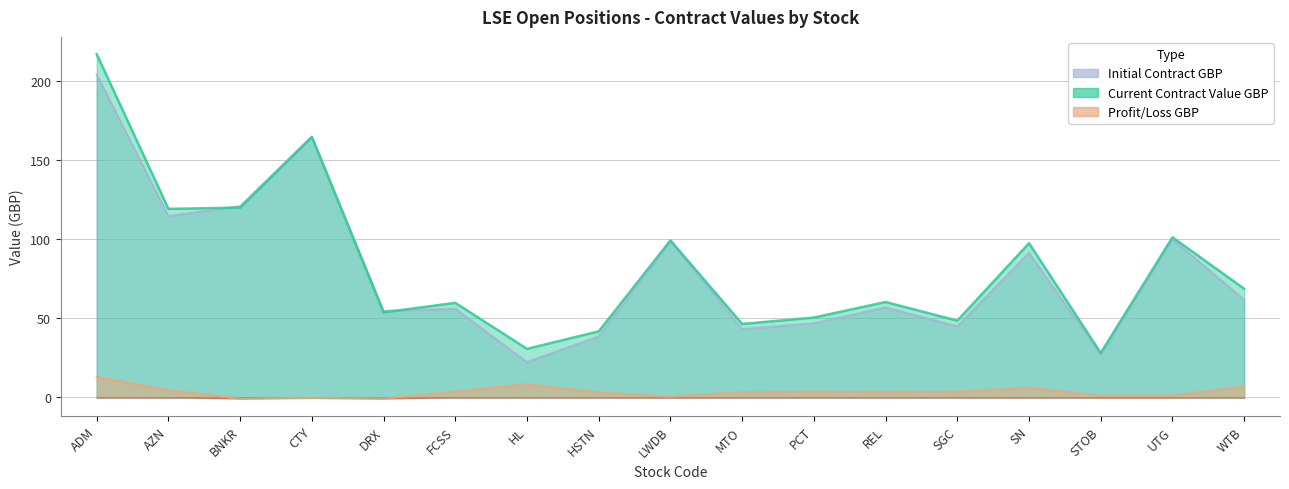

What is the difference between the Profit/Loss GBP values at MTO and FCSS?

0.4